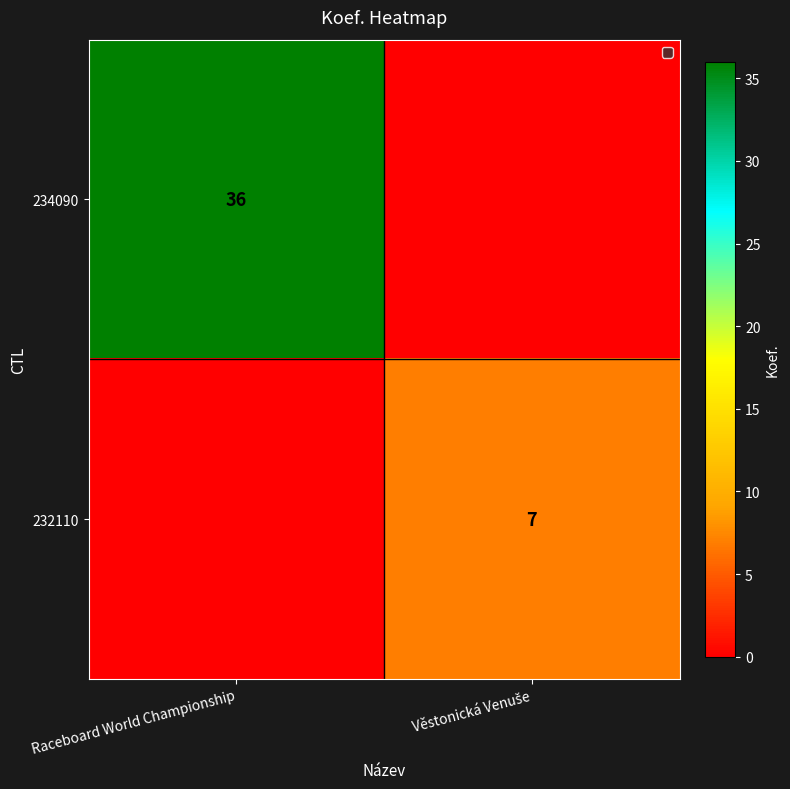

The value of 234090 at Raceboard World Championship is 9. True or false?

False